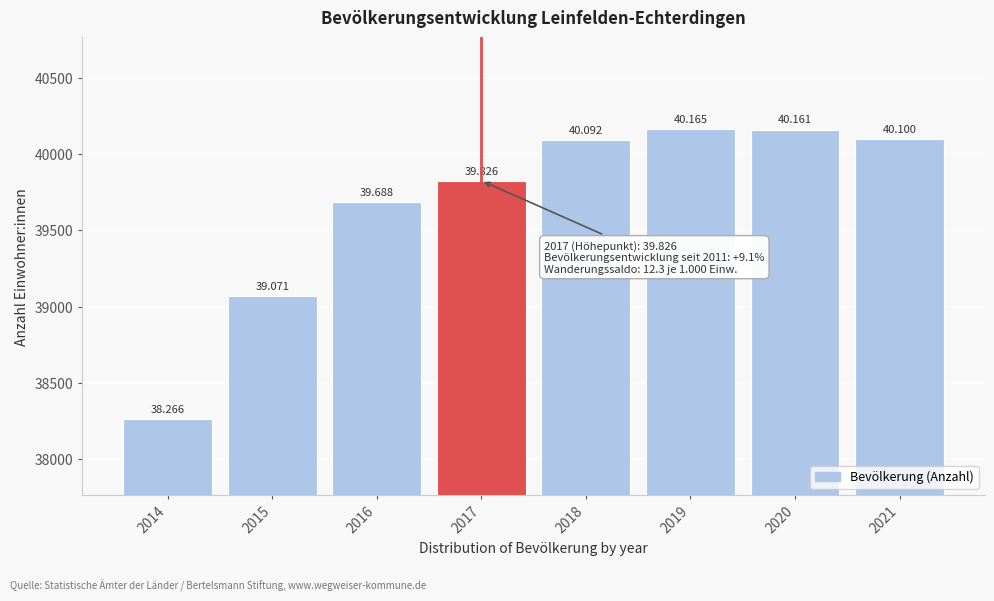

Are the bars horizontal?

No